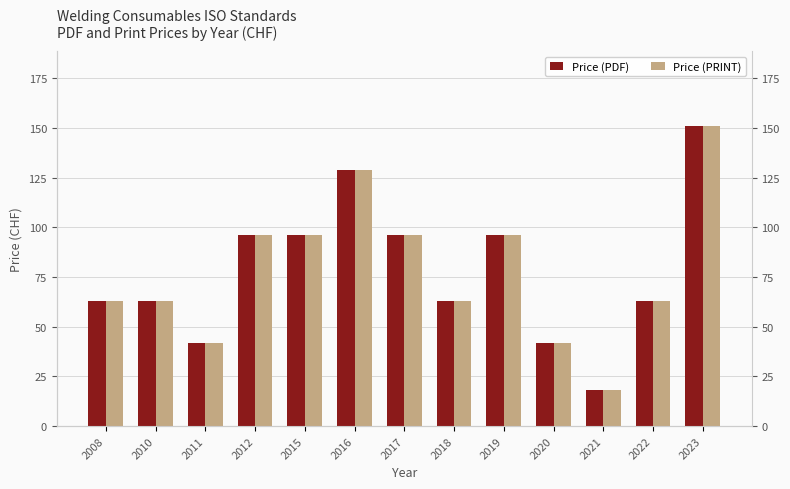

Reading left to right, list all the values displayed in this chart.

Price (PDF): 2008=63	2010=63	2011=42	2012=96	2015=96	2016=129	2017=96	2018=63	2019=96	2020=42	2021=18	2022=63	2023=151
Price (PRINT): 2008=63	2010=63	2011=42	2012=96	2015=96	2016=129	2017=96	2018=63	2019=96	2020=42	2021=18	2022=63	2023=151